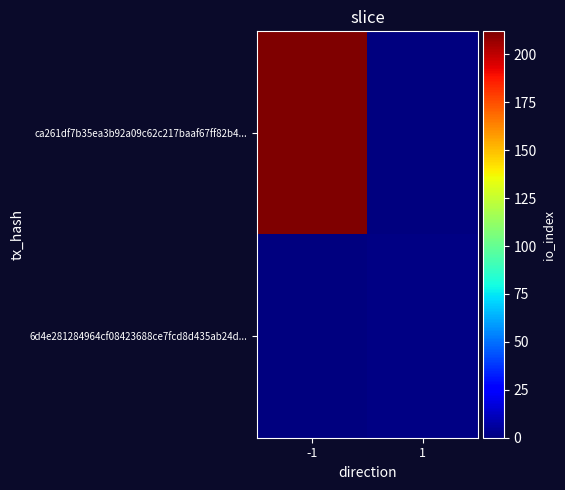

Reading right to left, list all the values displayed in this chart.

ca261df7b35ea3b92a09c62c217baaf67ff82b4...: 1=0	-1=212
6d4e281284964cf08423688ce7fcd8d435ab24d...: 1=1	-1=0